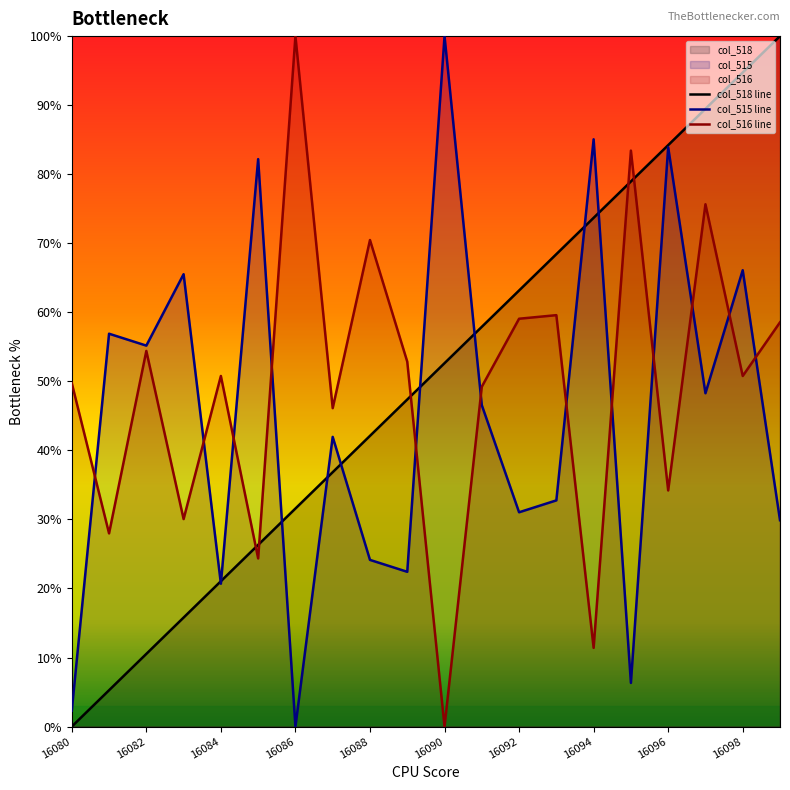

Is the value of col_518 line at 16082 greater than the value of col_516 line at 16098?

No